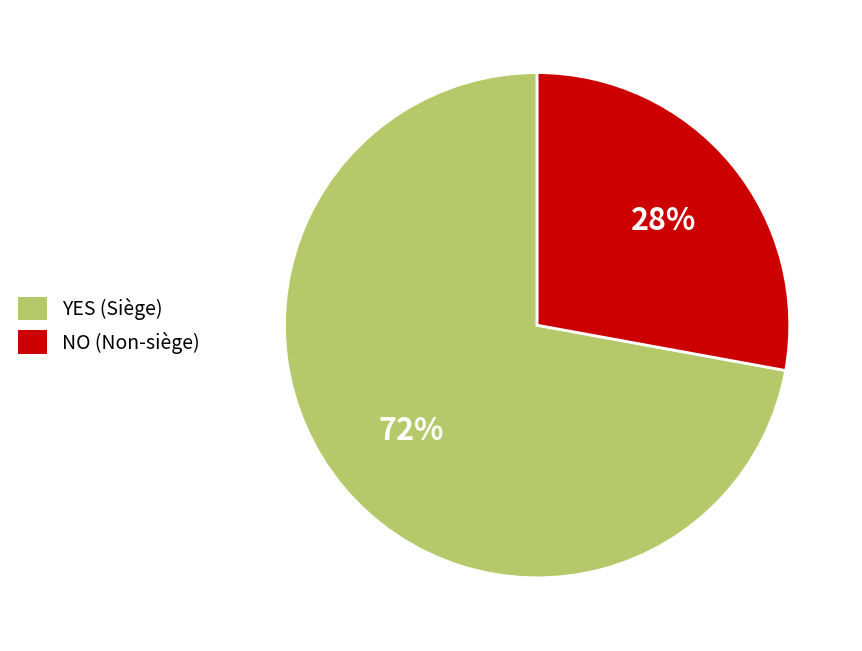

What is the smallest slice in the pie chart?

NO (Non-siège)